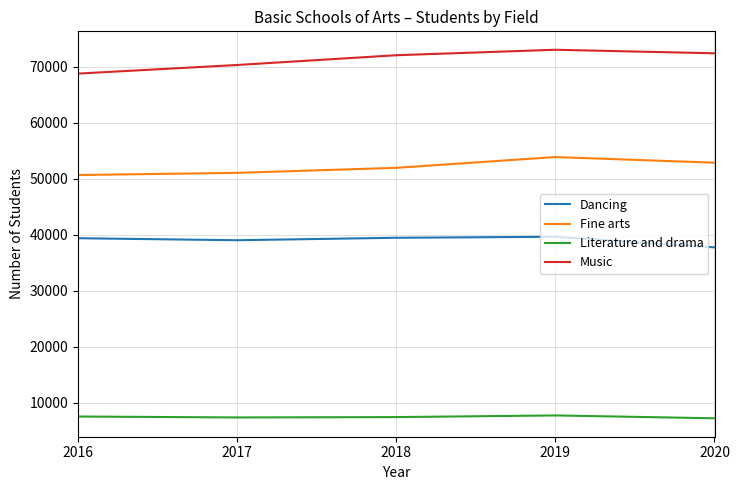

Is it true that Fine arts equals 12632 at 2017?

False